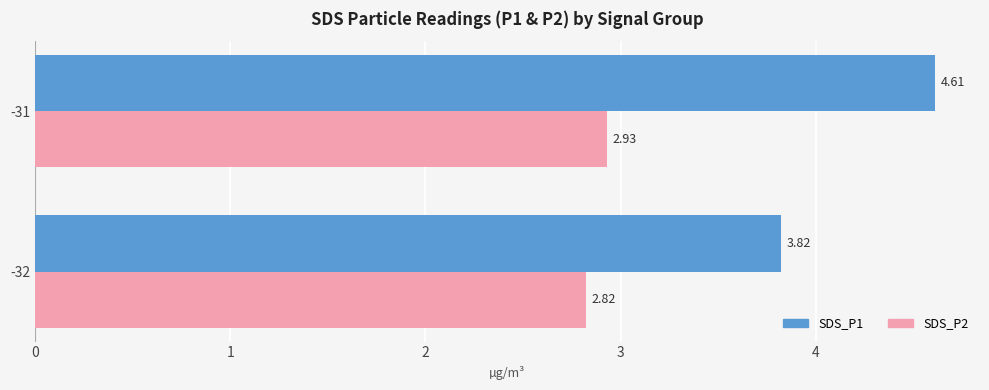

What is the average value of the SDS_P1 series?

4.2